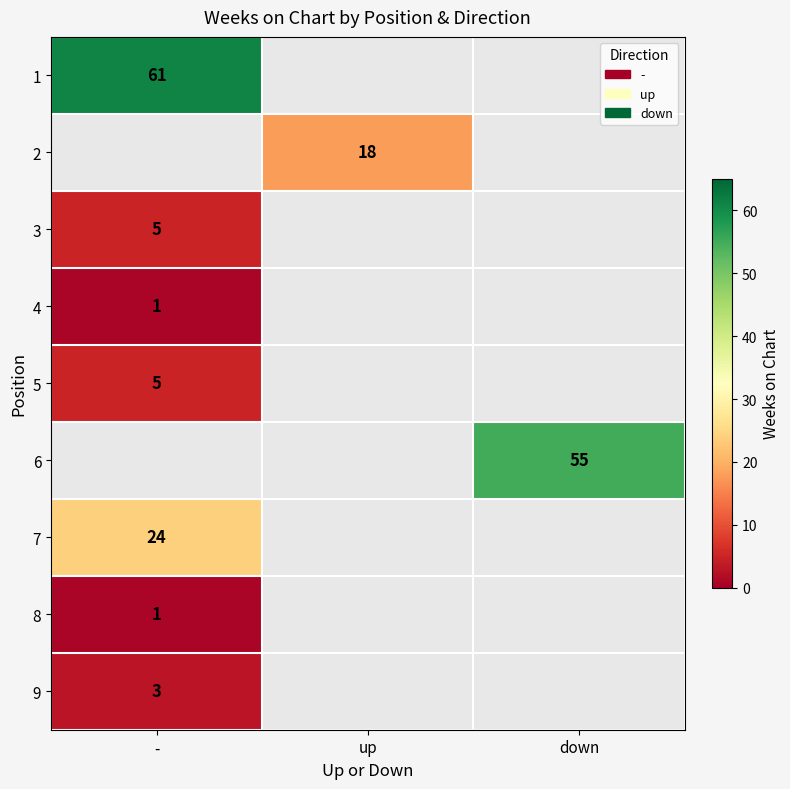

The 6 series shows 55 at down. True or false?

True